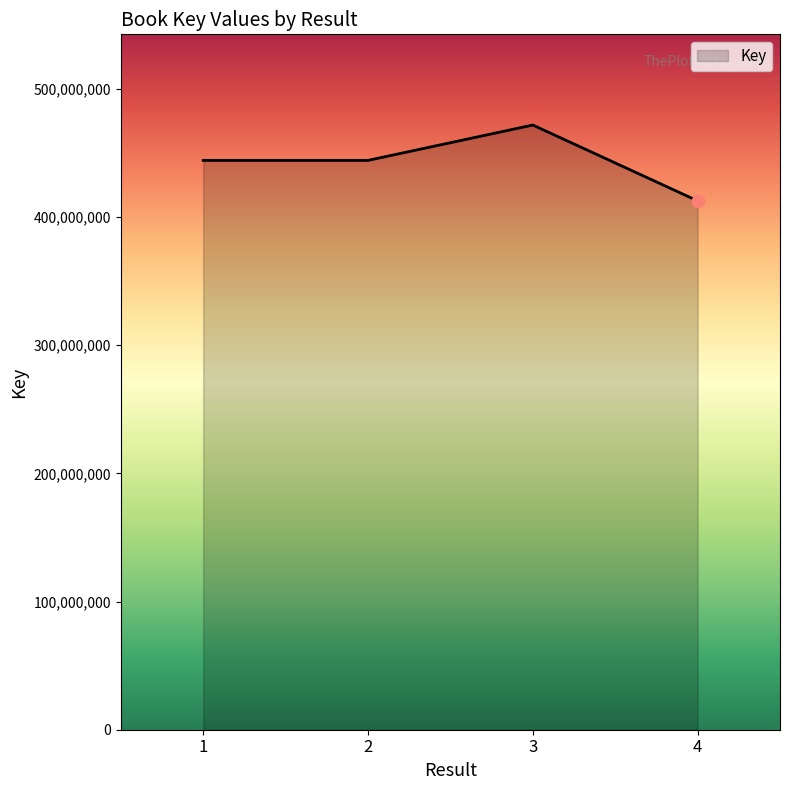

Which has a higher value, 3 or 2?

3